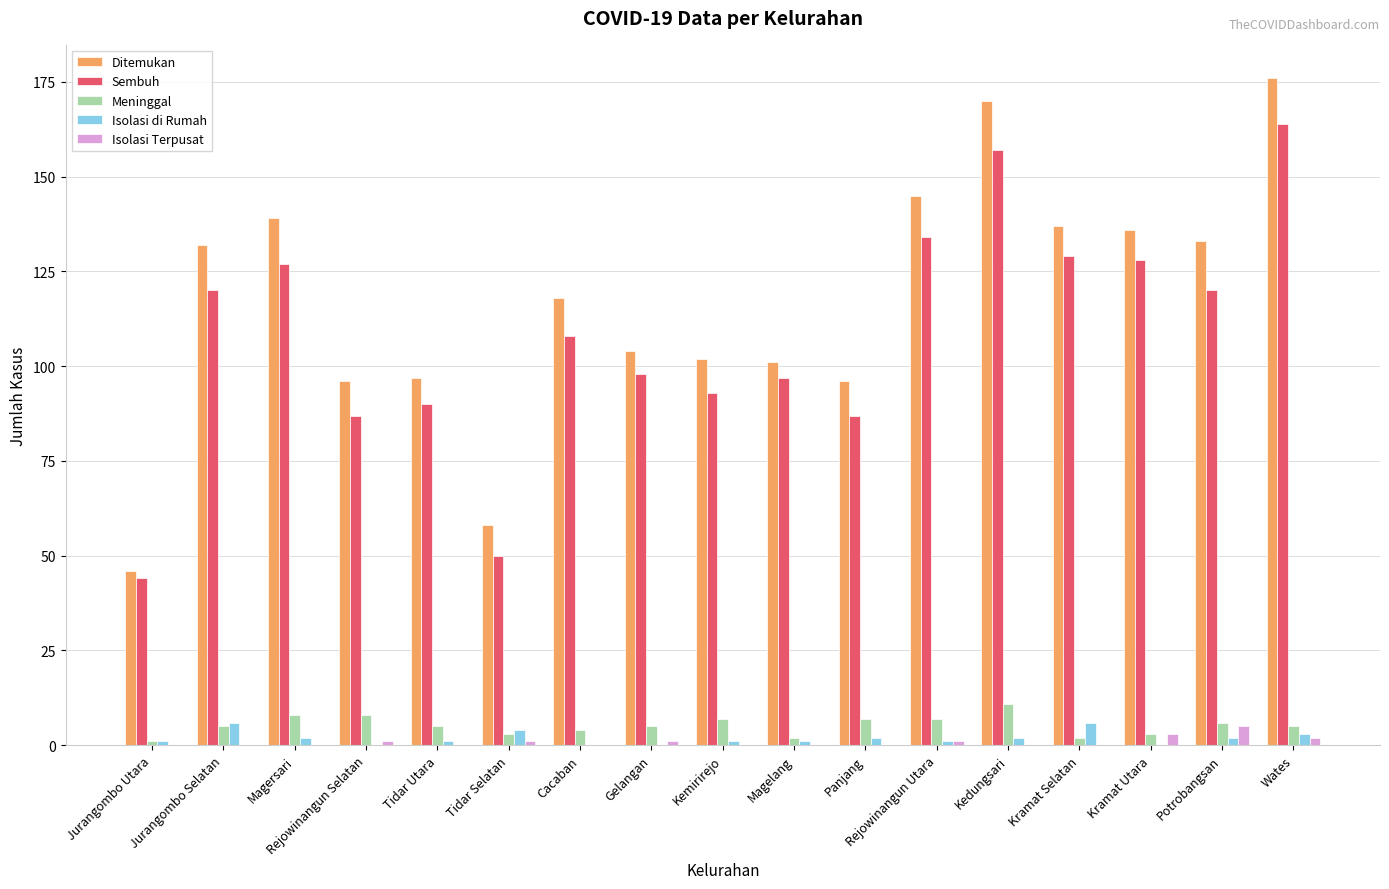

Count the number of data series in this chart.

5